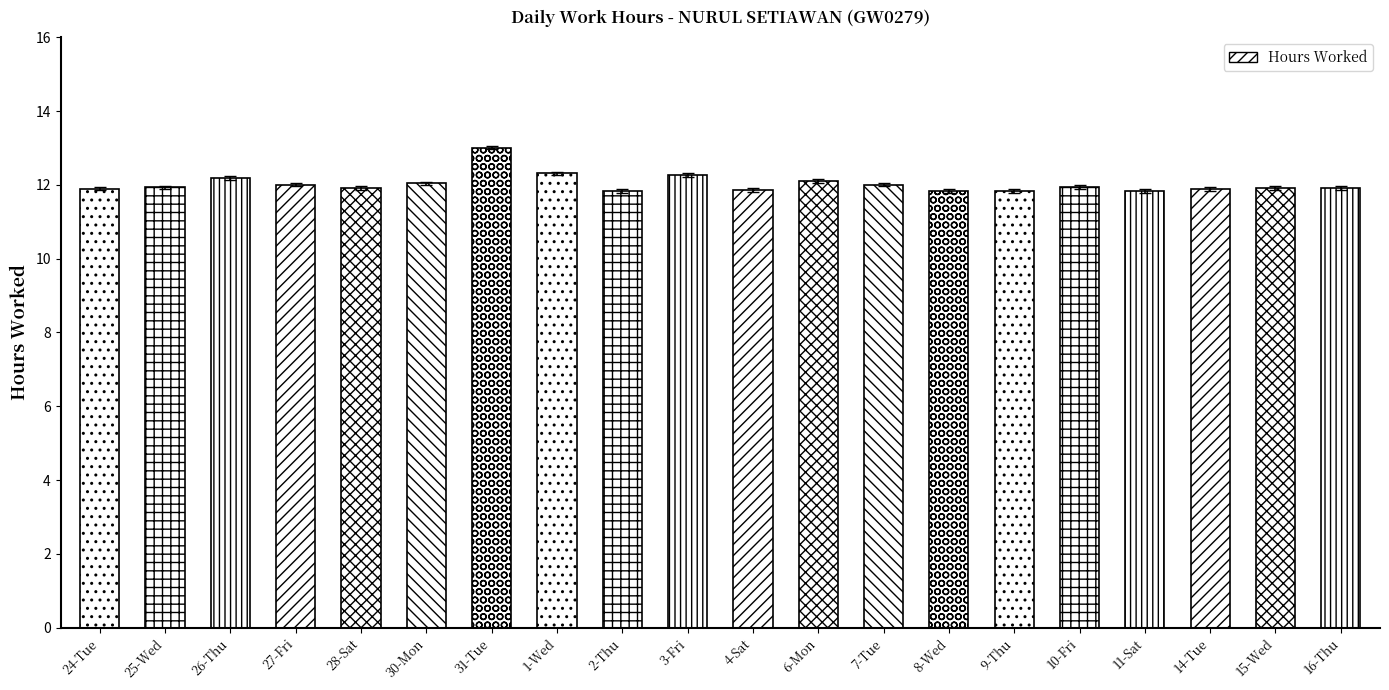

True or false: the data shows 11.8 at 11-Sat.

True